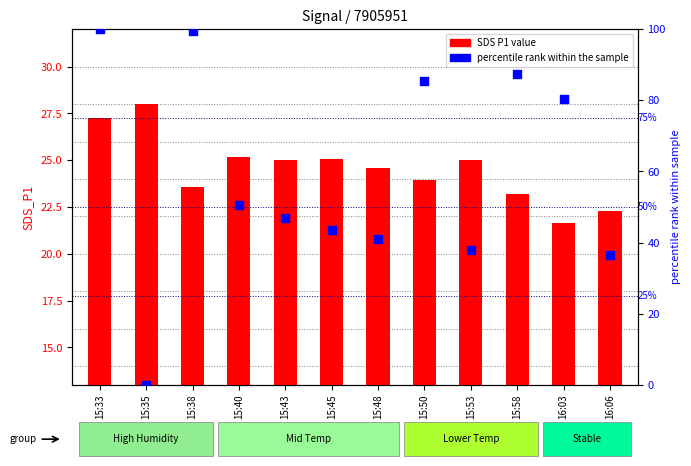

What is the total value across all series at 15:33?

127.2